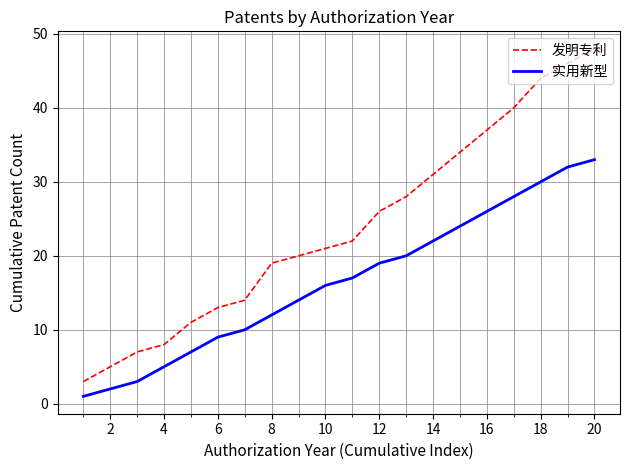

True or false: 发明专利 and 实用新型 intersect in this chart.

False